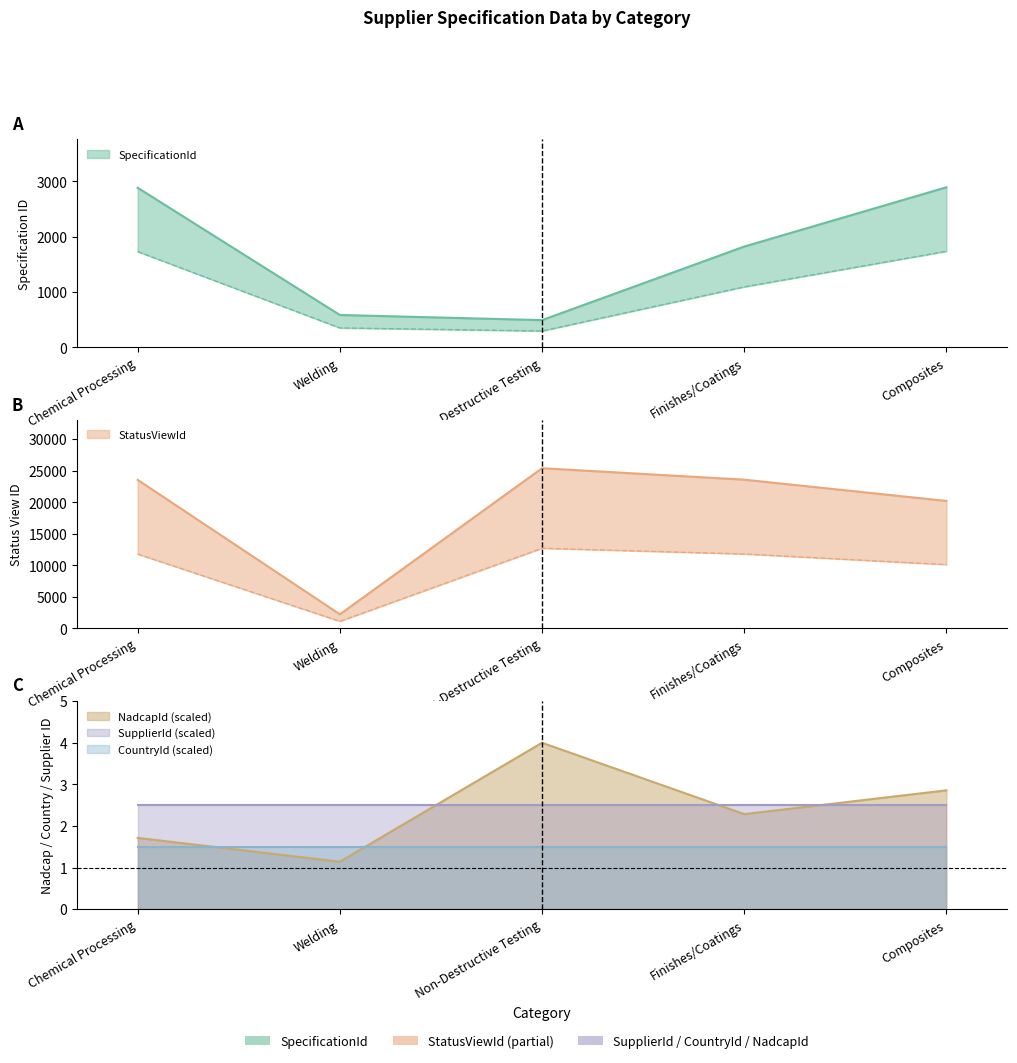

What is the sum of all SpecificationId values?

8673.0